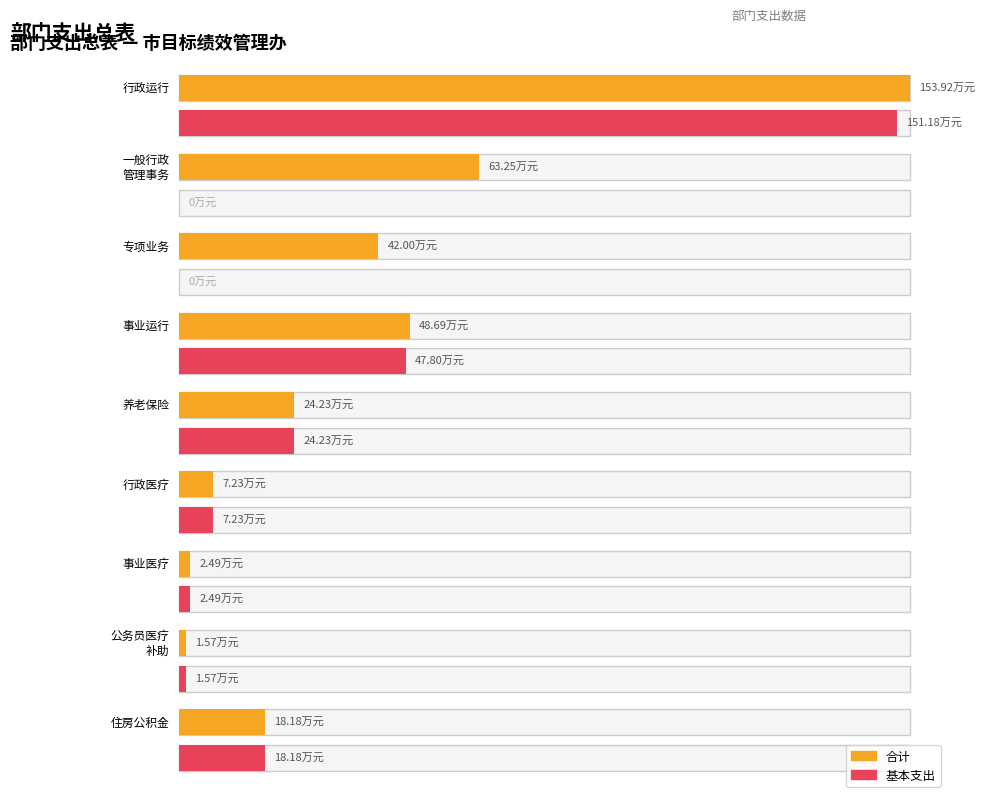

True or false: 项目支出 has a value of -38.1 at 机关事业单位基本养老保险缴费支出.

False